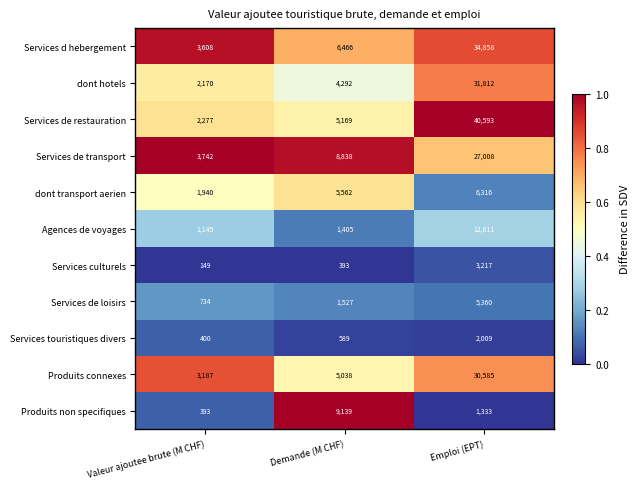

The Produits connexes series shows 12014 at Emploi (EPT). True or false?

False